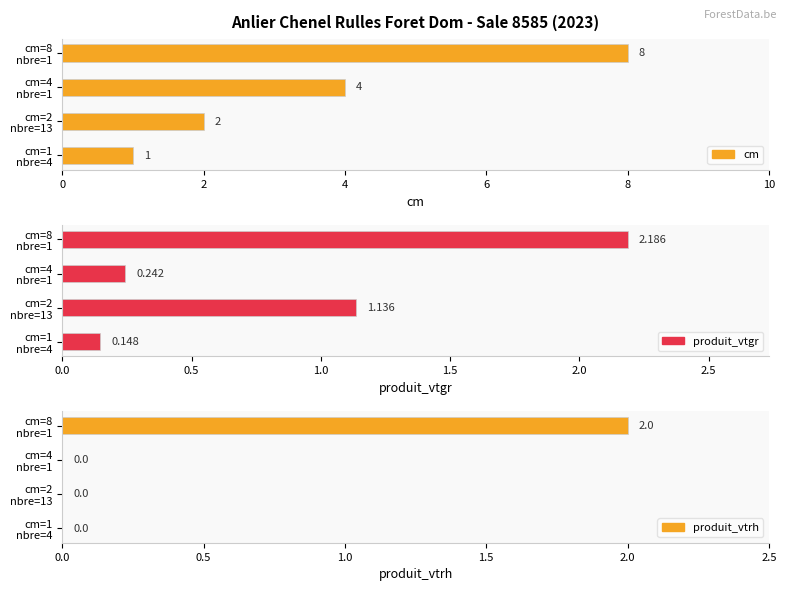

Is it true that produit_vtgr equals 0.2 at cm=4 nbre=1?

True